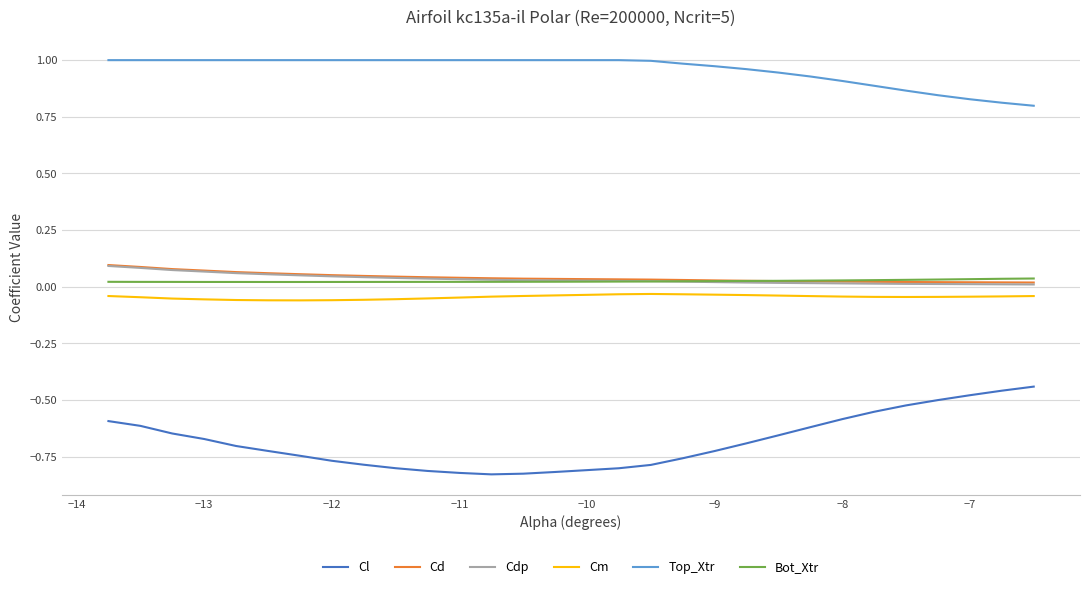

How many series are shown in this chart?

6